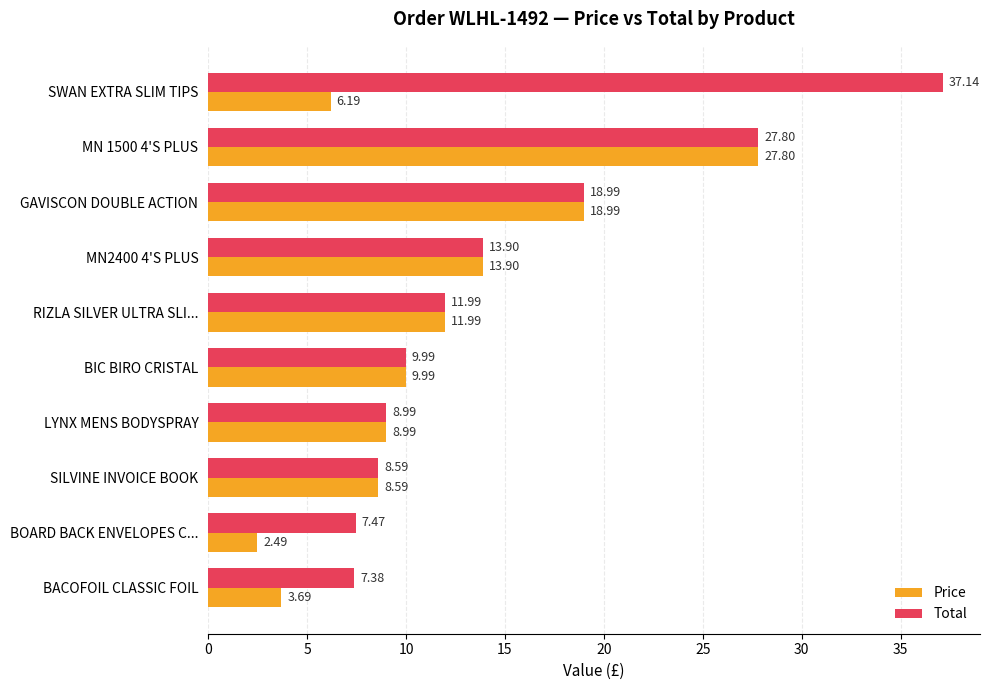

Rank the categories by Price value from lowest to highest.

BOARD BACK ENVELOPES C..., BACOFOIL CLASSIC FOIL, SWAN EXTRA SLIM TIPS, SILVINE INVOICE BOOK, LYNX MENS BODYSPRAY, BIC BIRO CRISTAL, RIZLA SILVER ULTRA SLI..., MN2400 4'S PLUS, GAVISCON DOUBLE ACTION, MN 1500 4'S PLUS